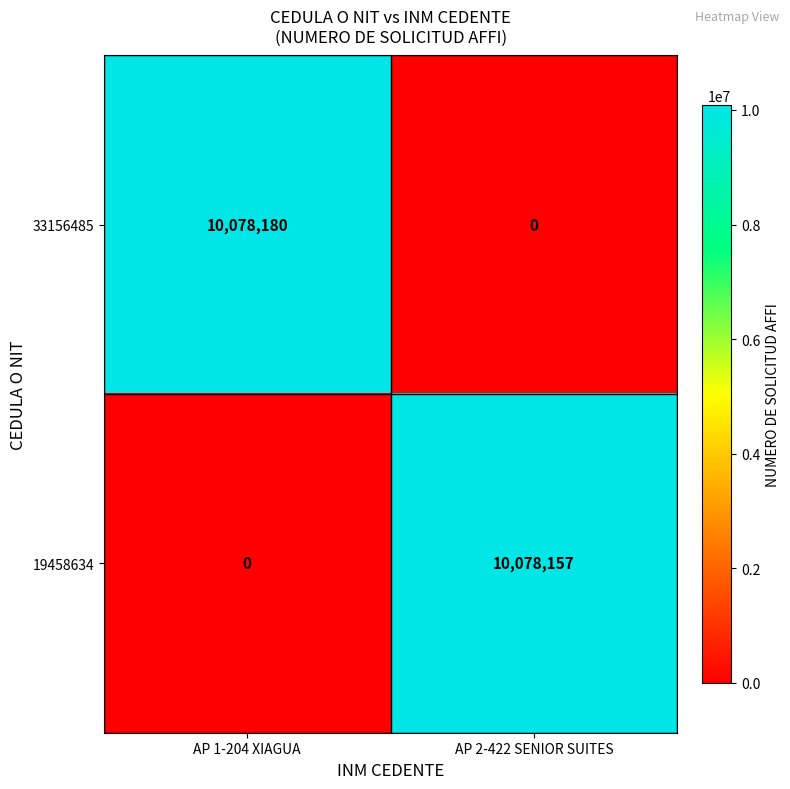

What is the sum of the 19458634 values at AP 1-204 XIAGUA and AP 2-422 SENIOR SUITES?

10078157